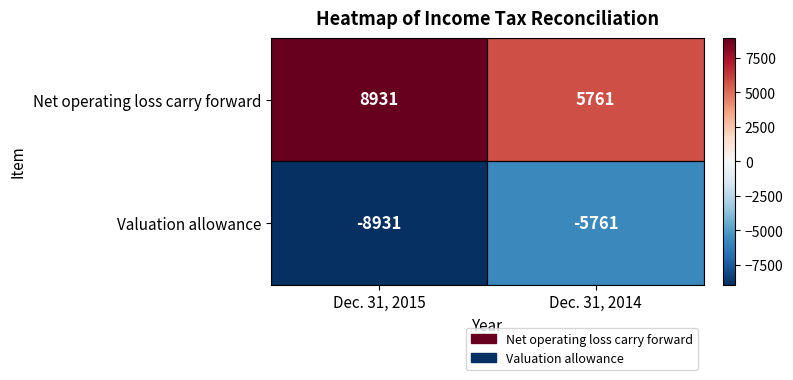

At which label is Valuation allowance closest to -7346?

Dec. 31, 2015